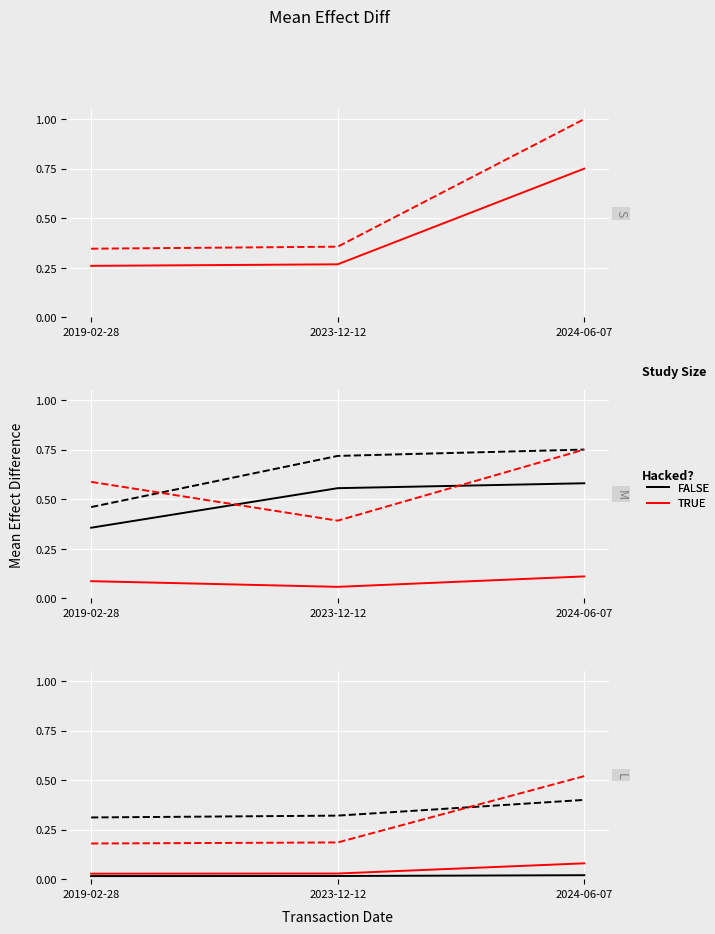

What position from the right is 2023-12-12?

2